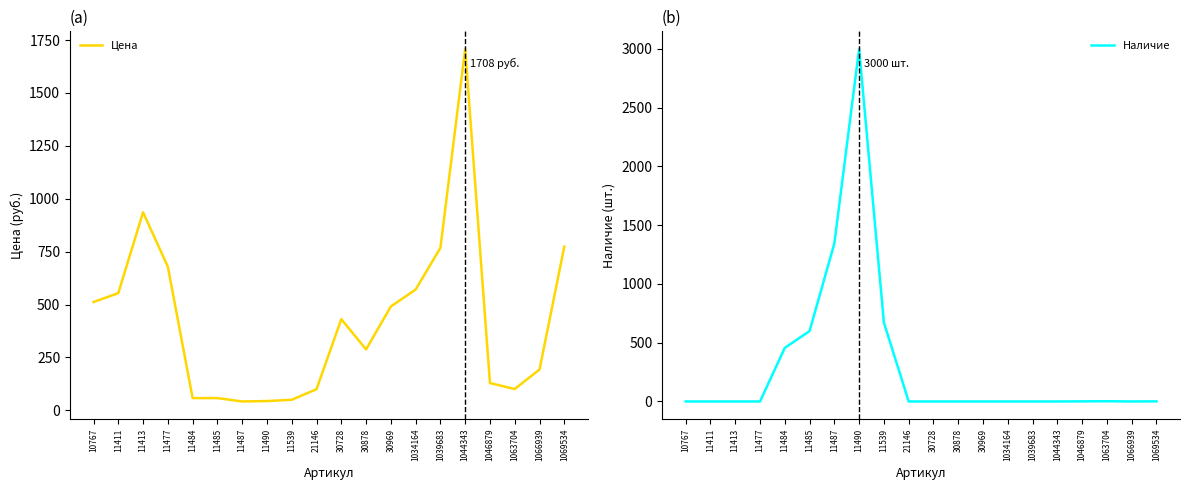

Which series changed the most between 30878 and 1069534?

Цена